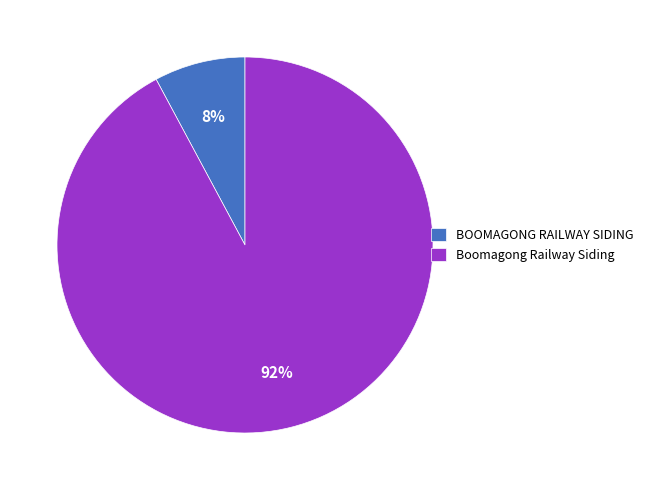

Which slice is the largest?

Boomagong Railway Siding